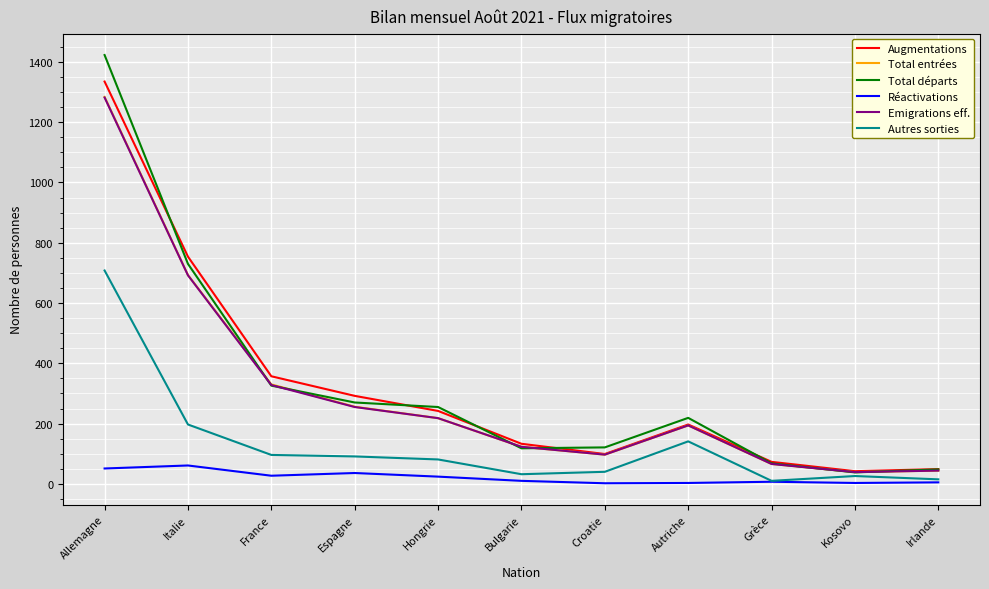

At which label does Autres sorties first exceed 81?

Allemagne